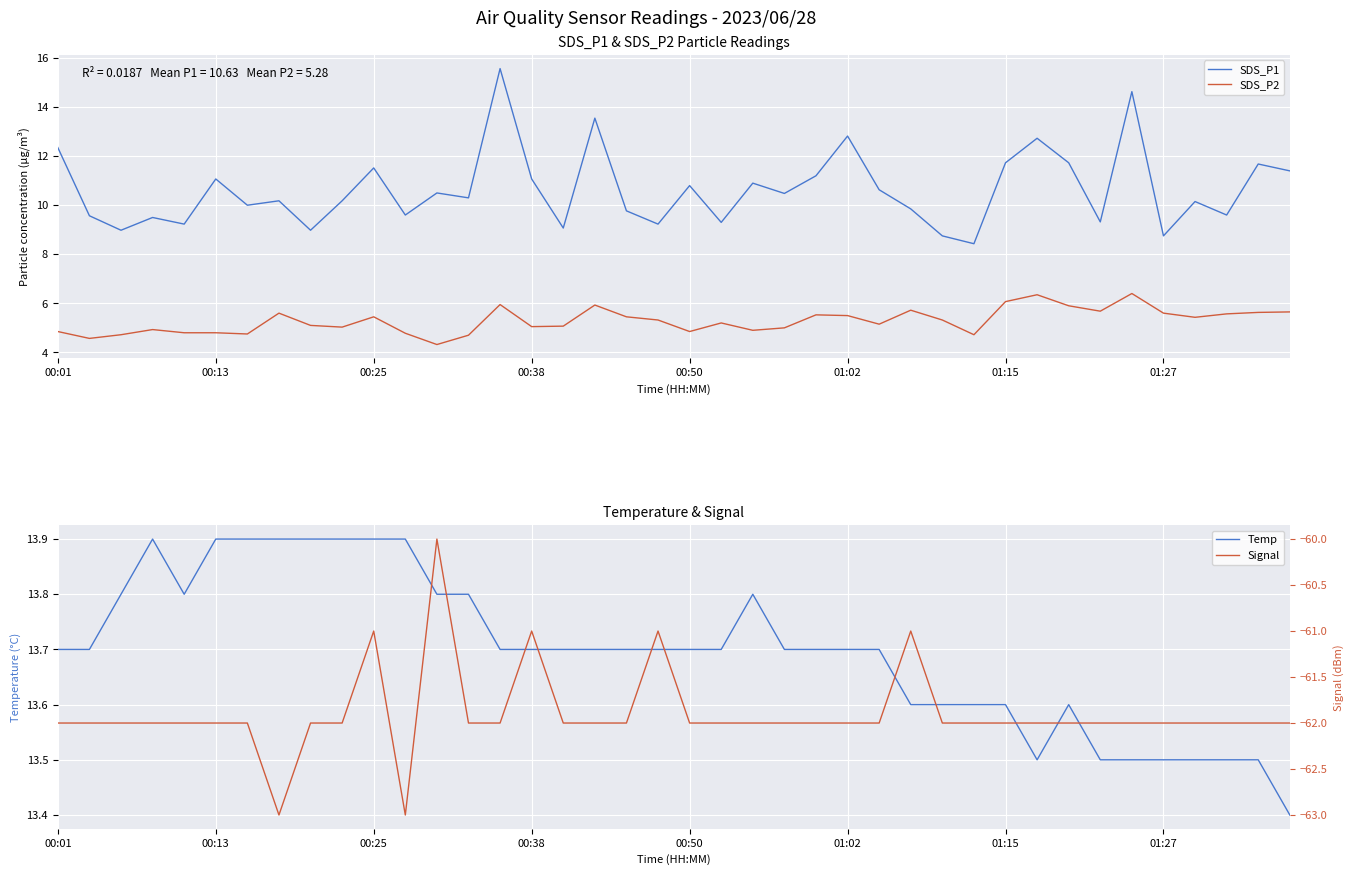

Rank the series by their maximum value, from highest to lowest.

SDS_P1, Temp, SDS_P2, Signal